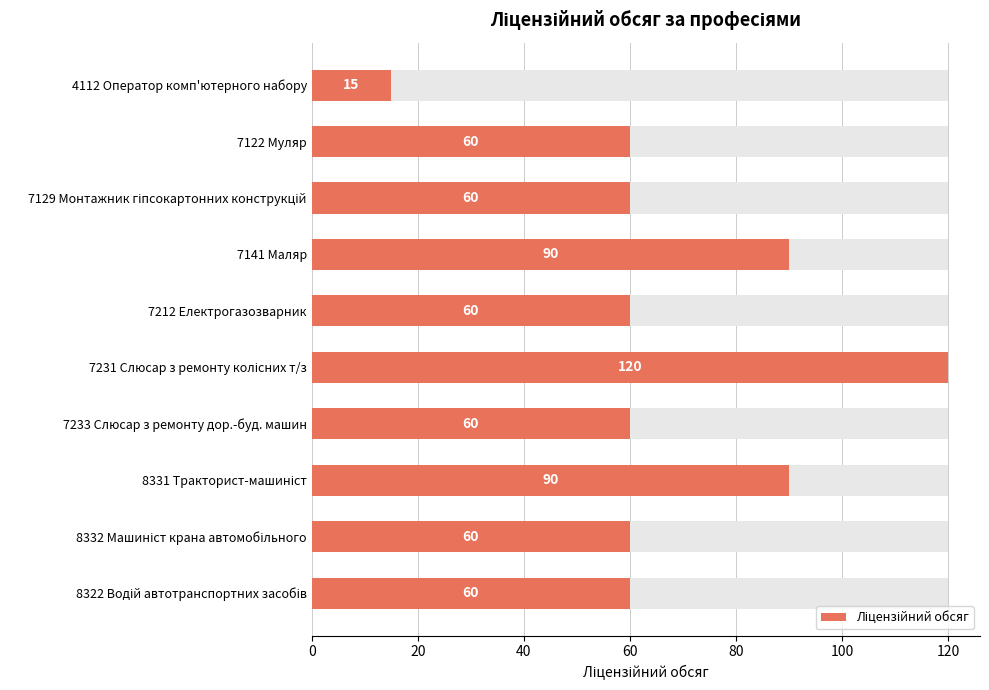

What is the greatest value displayed?

120